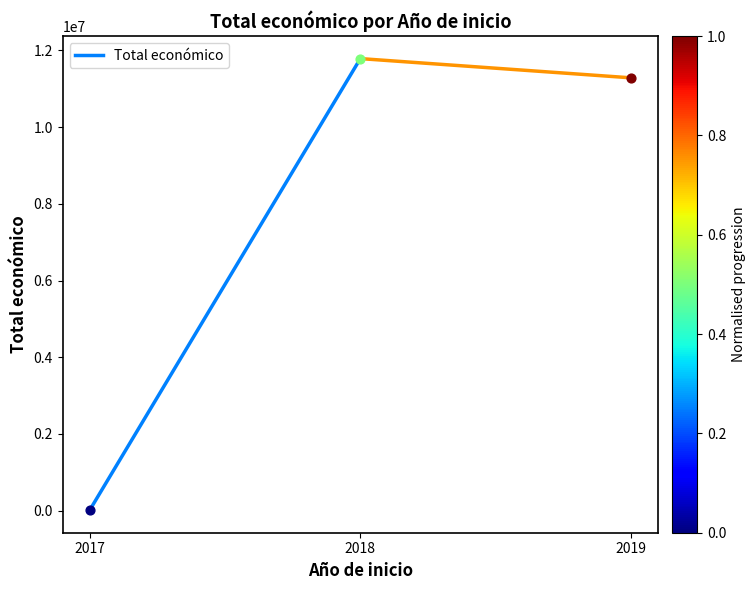

What is the change in value from 2017 to 2018?

+11772495